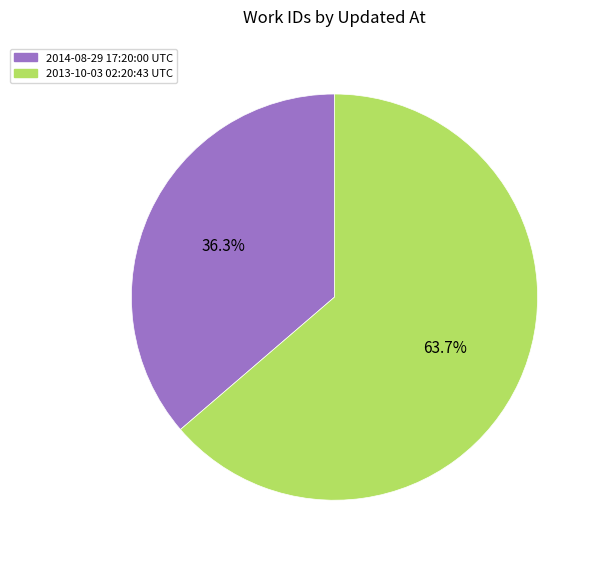

Between 2013-10-03 02:20:43 UTC and 2014-08-29 17:20:00 UTC, which is larger?

2013-10-03 02:20:43 UTC